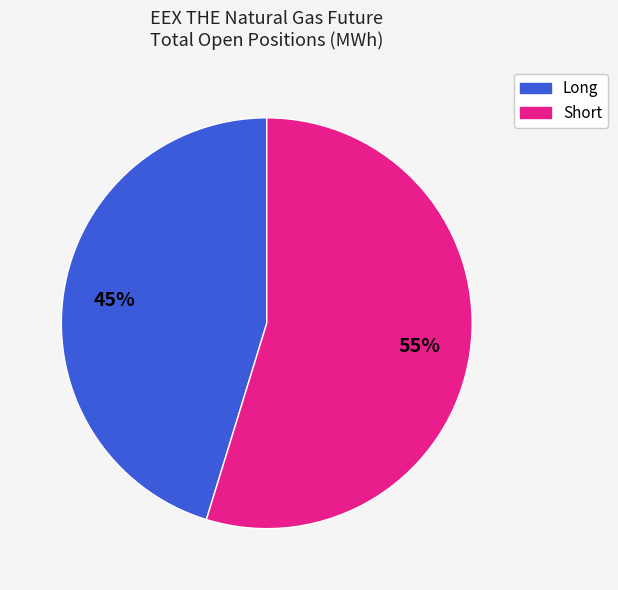

To the nearest percent, what portion does Short represent?

55%